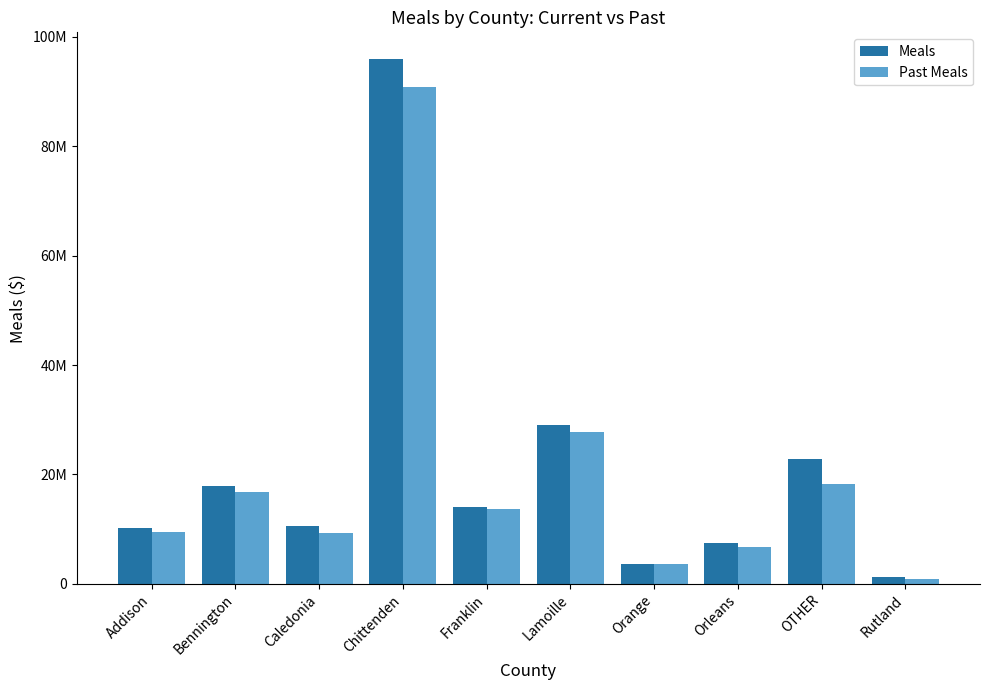

Does the chart contain stacked bars?

No